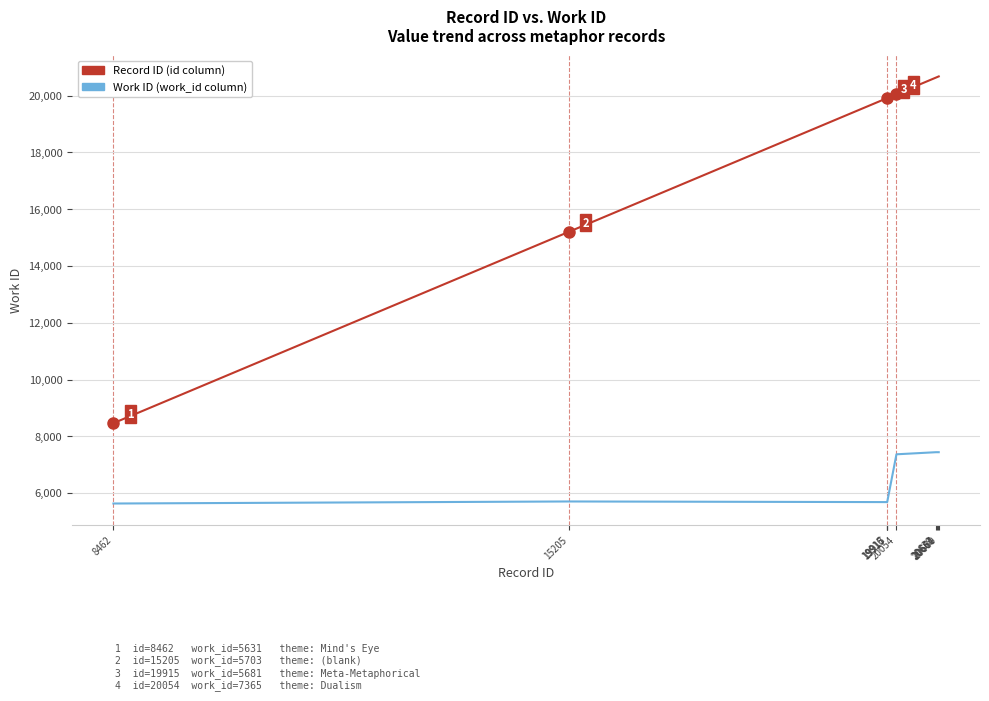

What is the minimum value shown in the chart?

5631